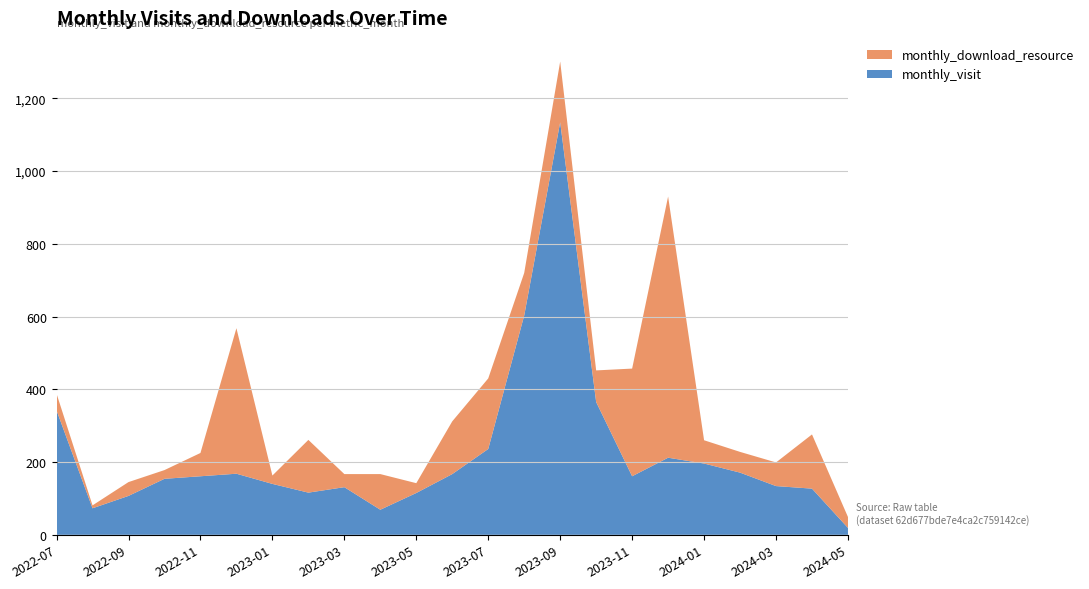

Reading right to left, extract all data points from this chart.

monthly_visit: 2024-05=19	2024-04=127	2024-03=134	2024-02=171	2024-01=196	2023-12=212	2023-11=161	2023-10=365	2023-09=1134	2023-08=603	2023-07=236	2023-06=167	2023-05=115	2023-04=69	2023-03=131	2023-02=116	2023-01=140	2022-12=168	2022-11=161	2022-10=154	2022-09=107	2022-08=73	2022-07=342
monthly_download_resource: 2024-05=30	2024-04=149	2024-03=65	2024-02=57	2024-01=64	2023-12=718	2023-11=296	2023-10=87	2023-09=167	2023-08=117	2023-07=194	2023-06=145	2023-05=27	2023-04=98	2023-03=36	2023-02=145	2023-01=23	2022-12=400	2022-11=64	2022-10=24	2022-09=38	2022-08=8	2022-07=46